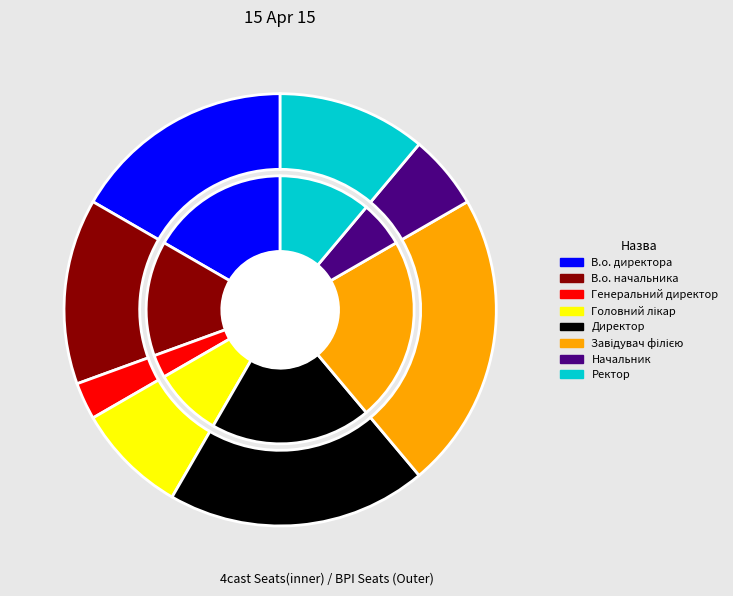

Approximately how many times larger is the value at В.о. директора compared to Завідувач філією?

0.8